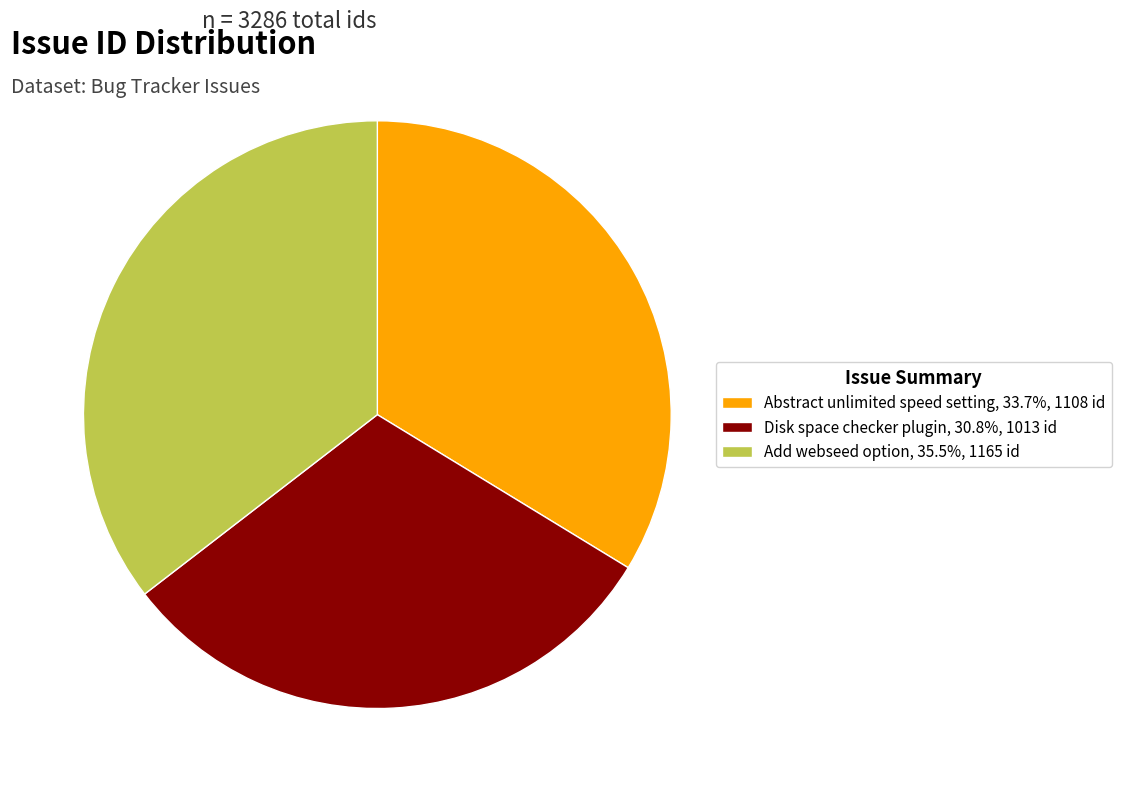

Count the number of slices in the pie.

3